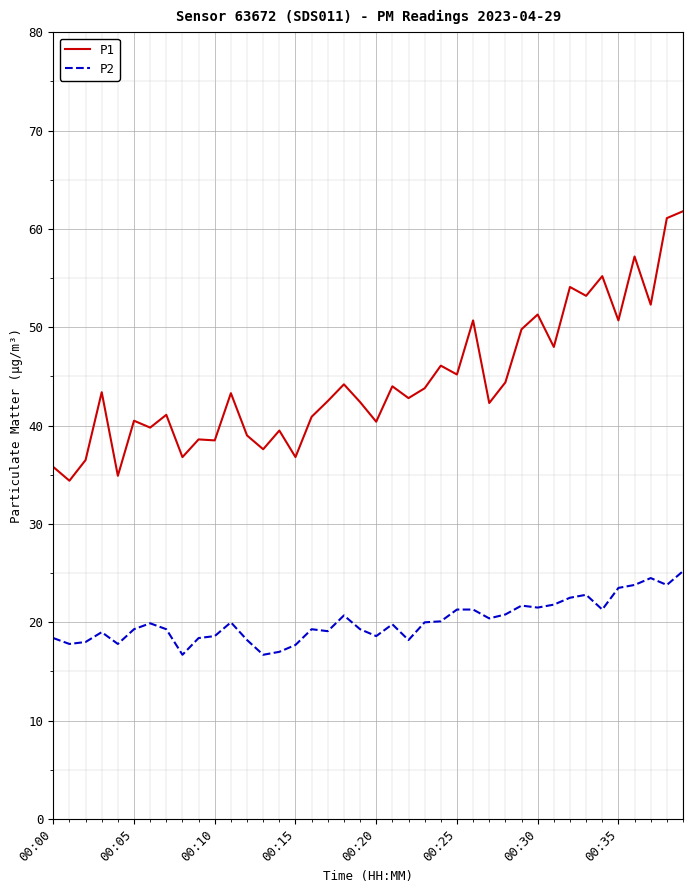

What is the lowest value of the P2 series?

16.7